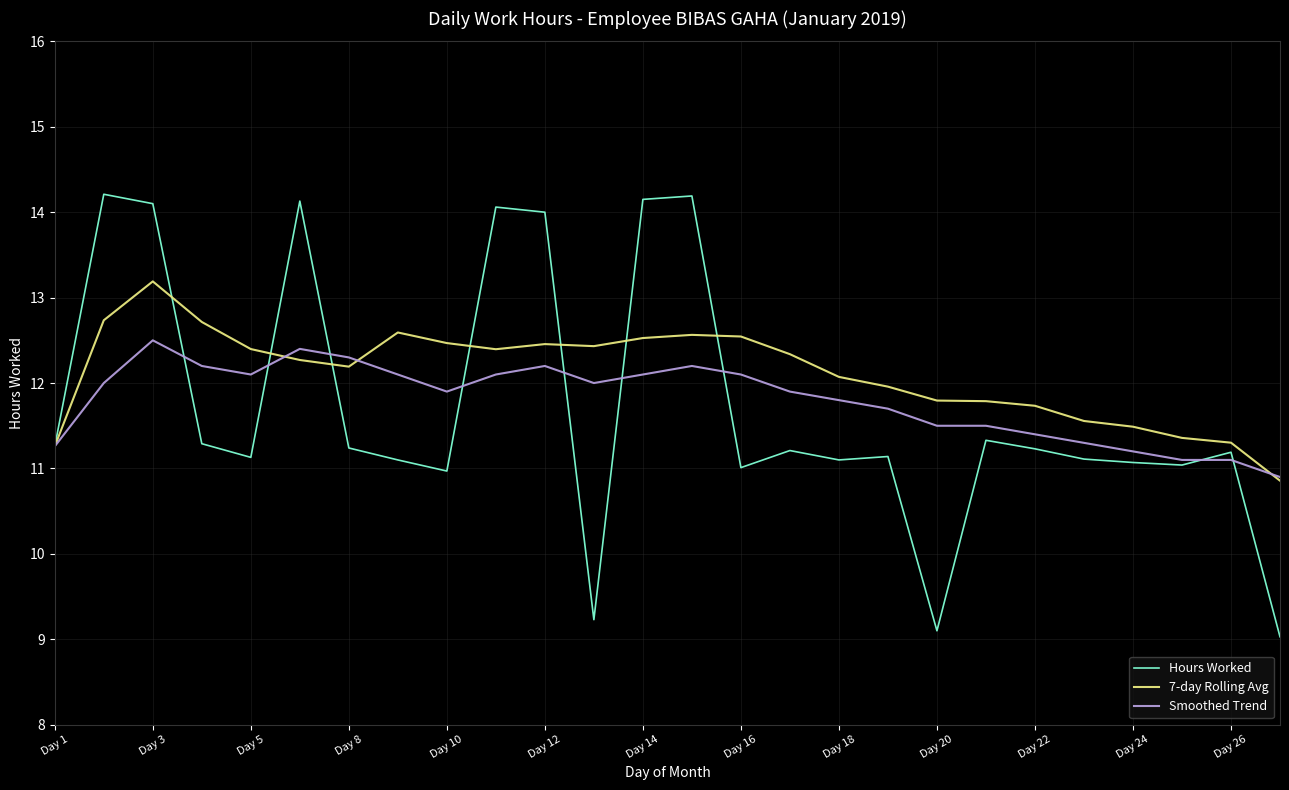

What is the minimum value for Smoothed Trend?

10.9